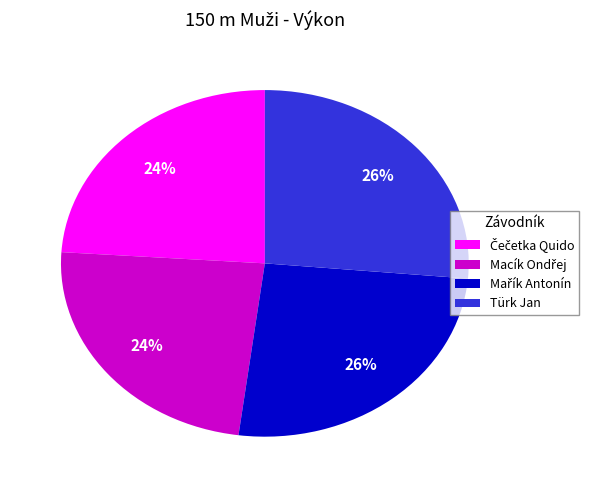

To the nearest percent, what is the difference between the largest and smallest slice percentages?

2%